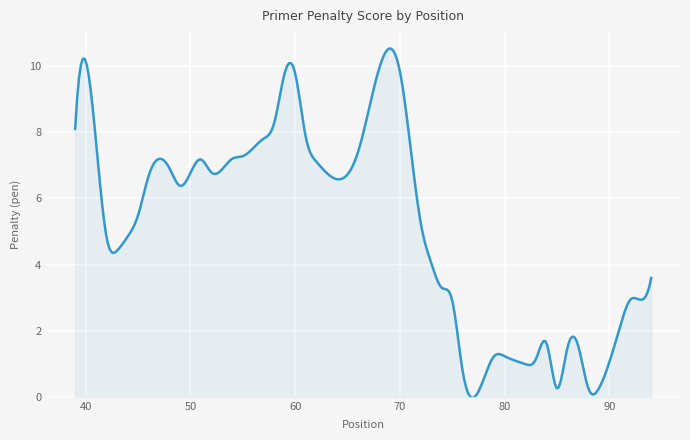

What is the difference between the maximum and minimum values?

10.6